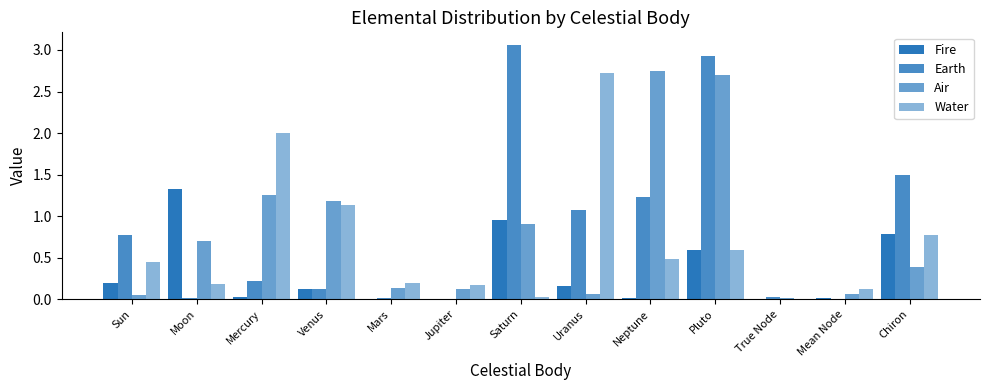

Count the number of data series in this chart.

4